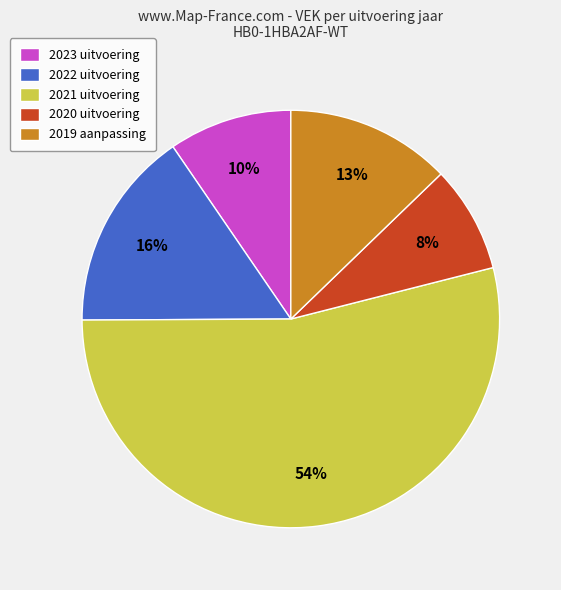

To the nearest percent, what is the average slice percentage?

20%